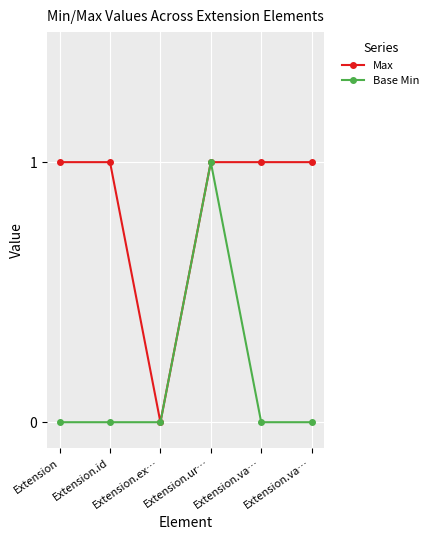

Count the Base Min values in the range 0 to 1.

6